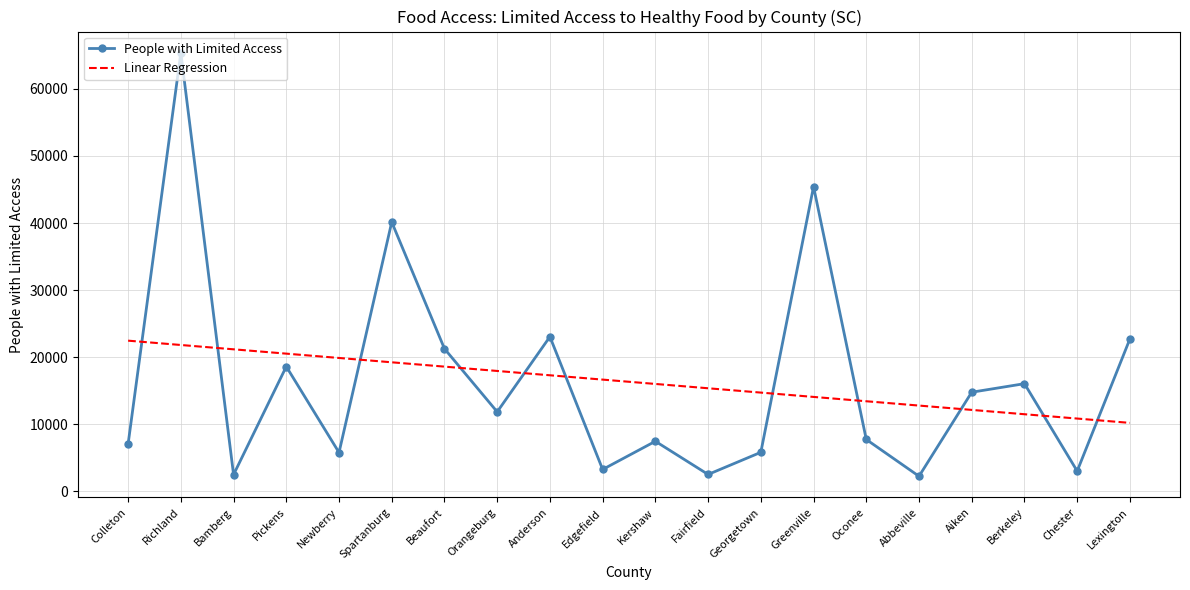

Rank the series by their maximum value, from lowest to highest.

Linear Regression, People with Limited Access